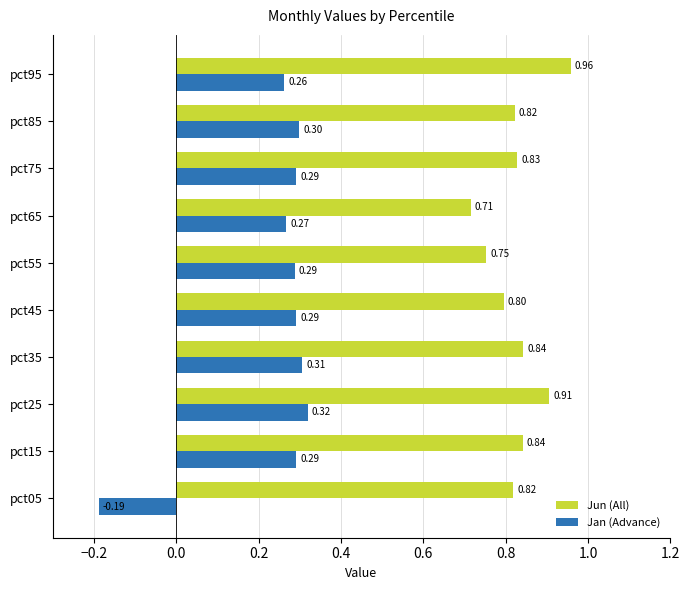

What is the total value across all series at pct35?

1.1